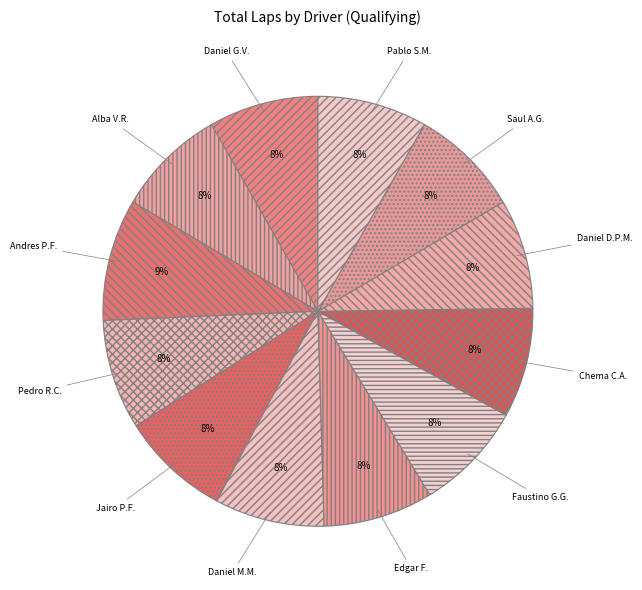

Is there any slice that represents more than half of the pie?

No